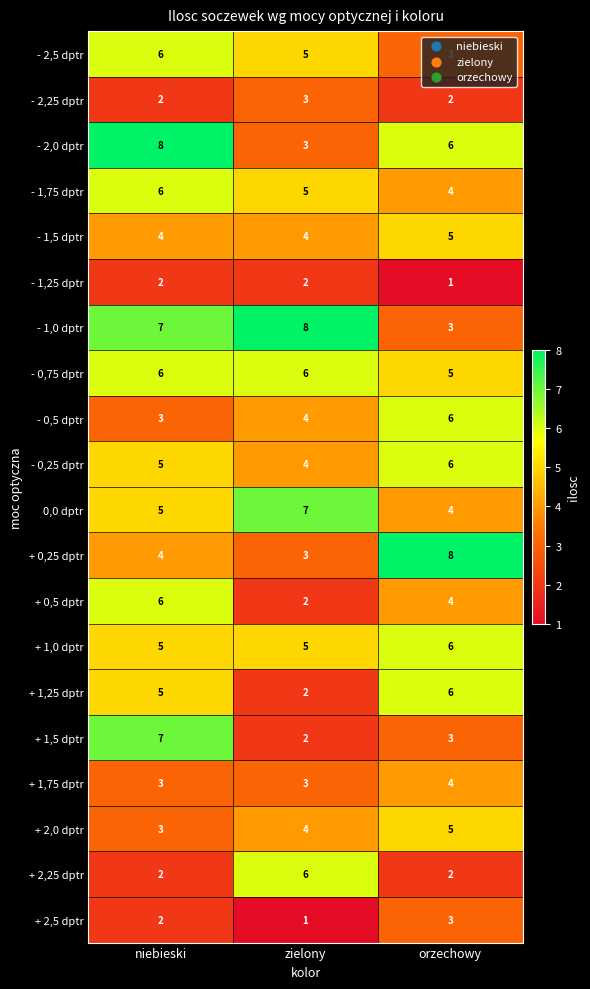

List the labels in order of - 2,0 dptr value, largest first.

niebieski, orzechowy, zielony